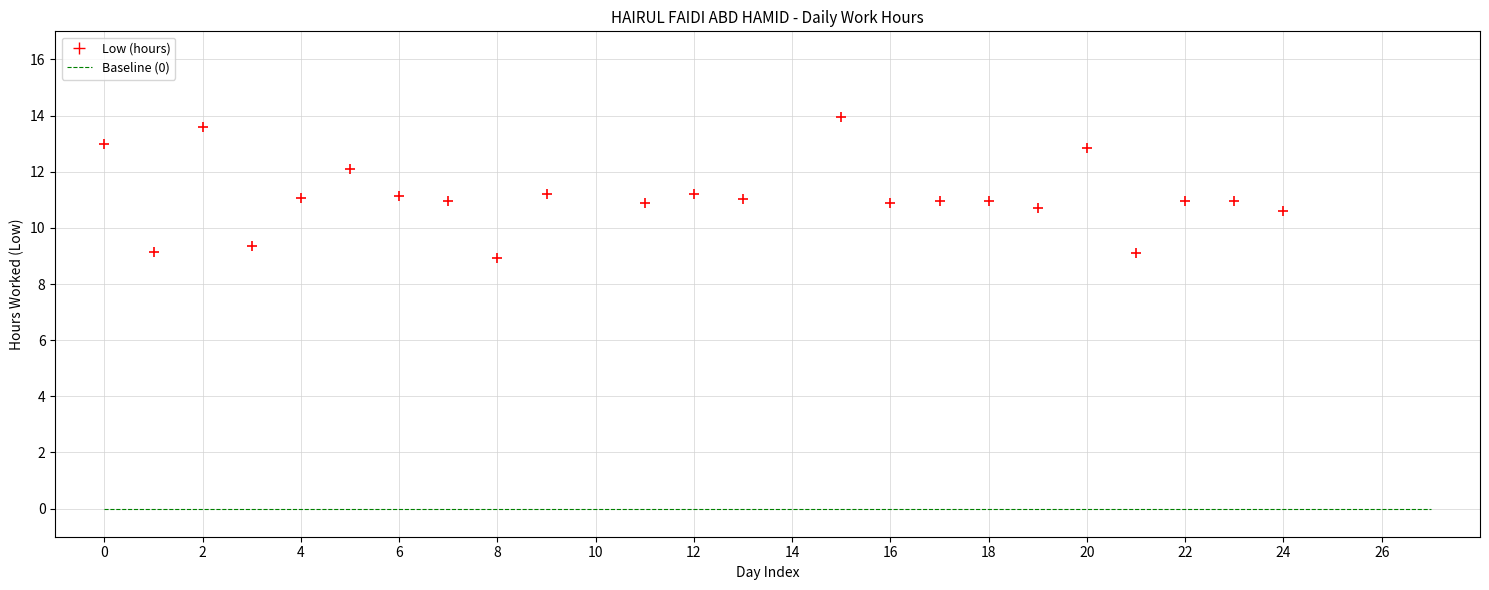

What is the range of Y values (max minus min)?

5.0